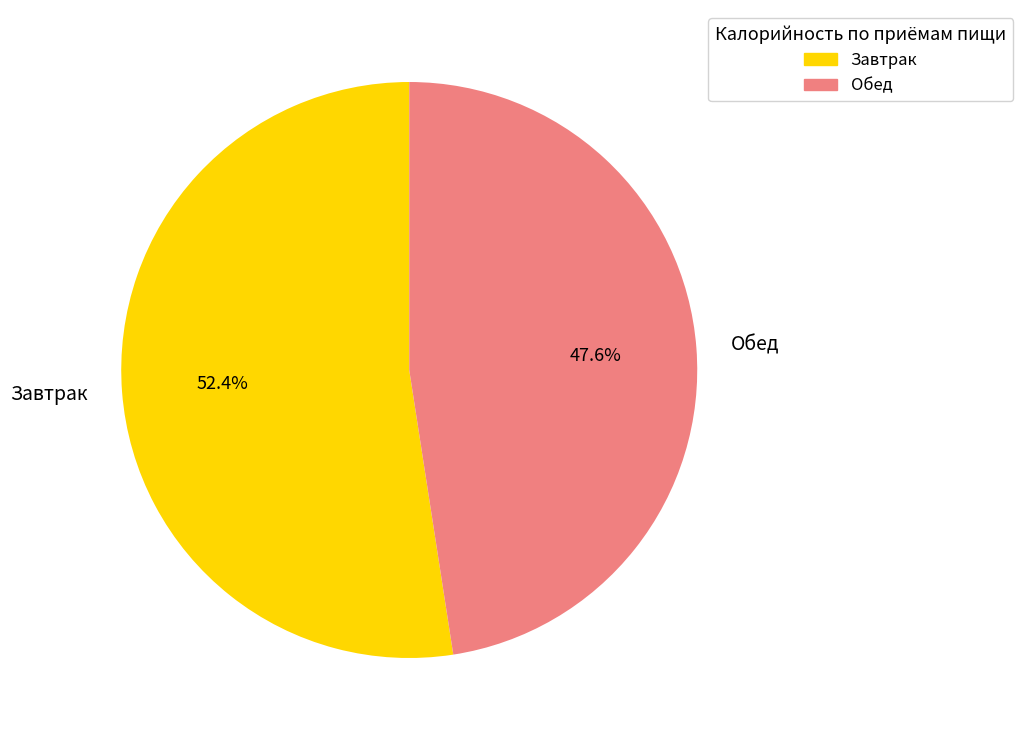

How many segments does this pie chart have?

2